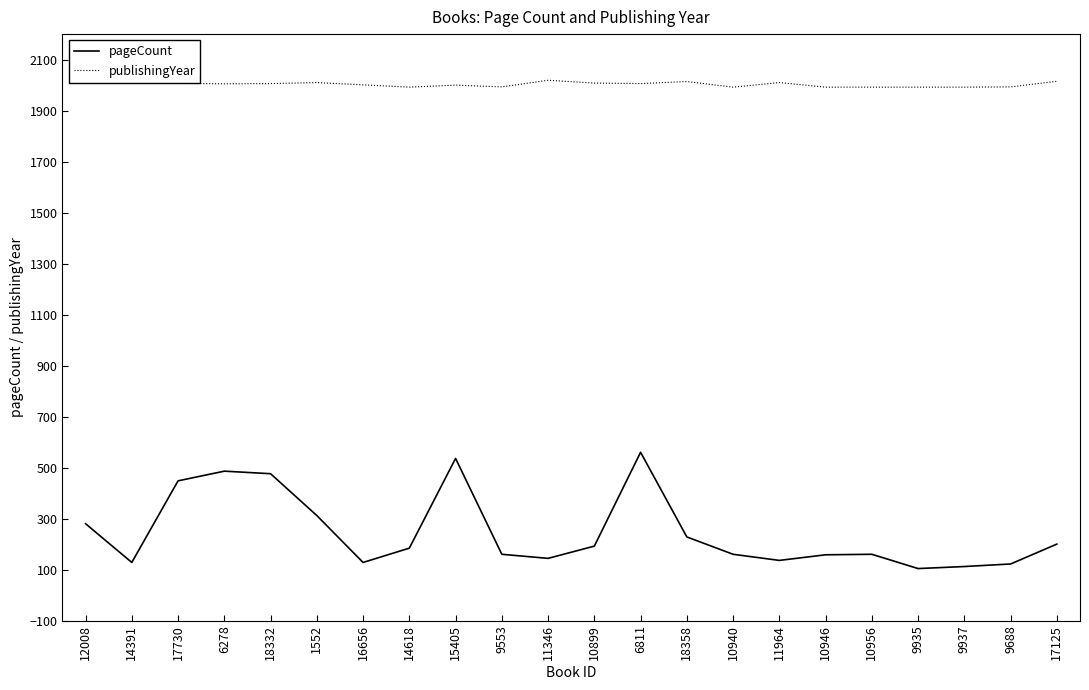

Count the number of data series in this chart.

2